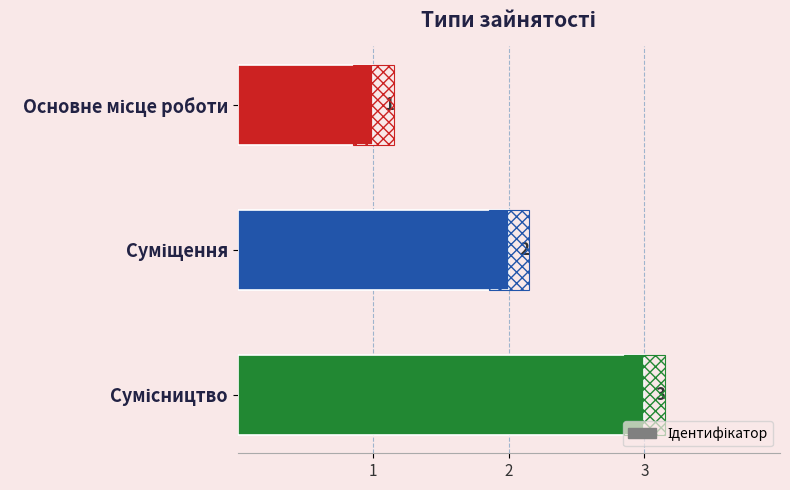

Which has a higher value, Основне місце роботи or Суміщення?

Суміщення